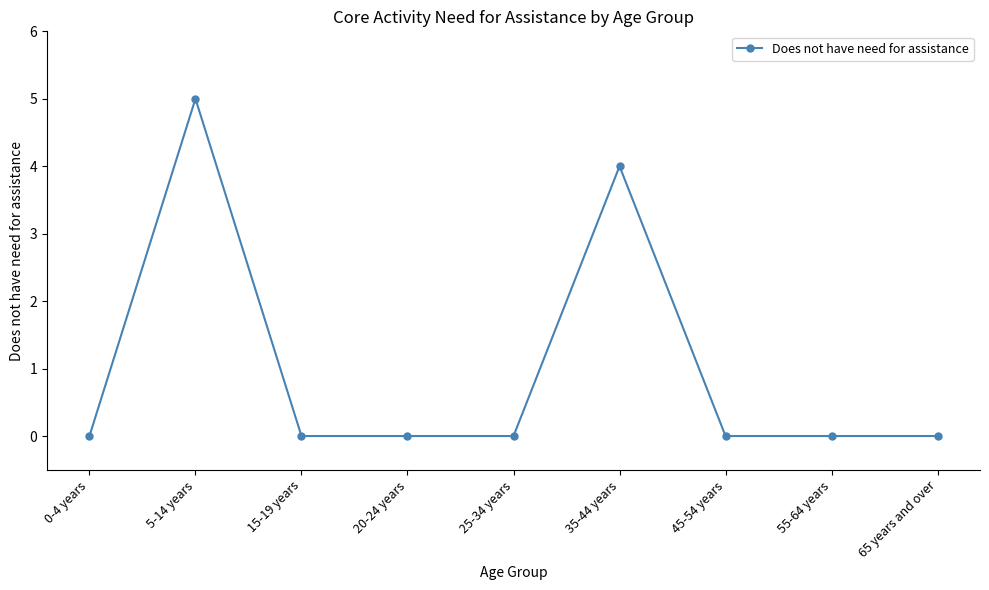

What is the maximum value shown in the chart?

5